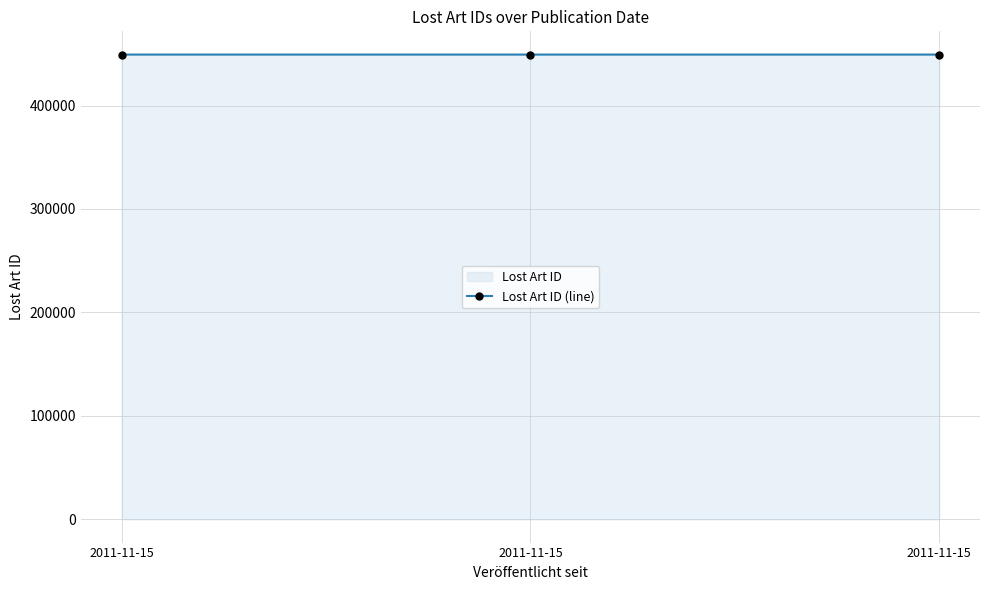

Reading right to left, extract all data points from this chart.

2011-11-15=449233	2011-11-15=449234	2011-11-15=449235